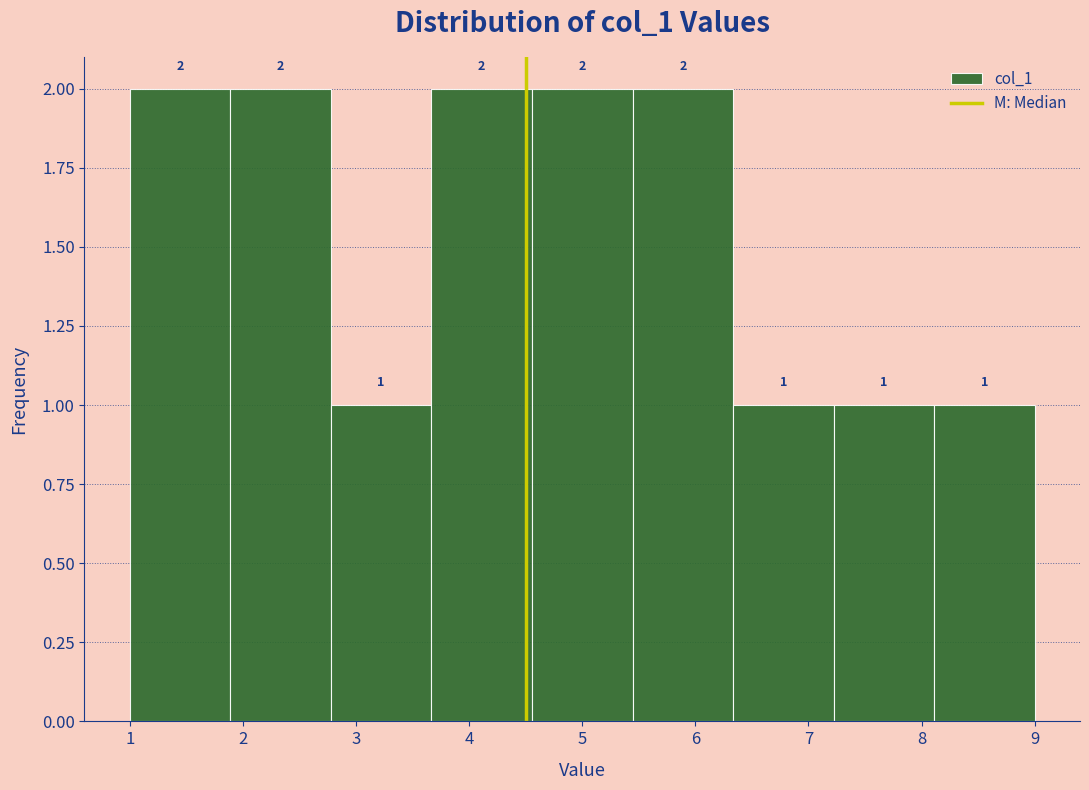

Reading left to right, transcribe this chart: for each bar, give the range it covers on the x-axis and its height. The bar edges are not printed on the chart, so give them approximately, as read against the axis.

1.0 to 1.9: 2
1.9 to 2.8: 2
2.8 to 3.7: 1
3.7 to 4.6: 2
4.6 to 5.4: 2
5.4 to 6.3: 2
6.3 to 7.2: 1
7.2 to 8.1: 1
8.1 to 9.0: 1